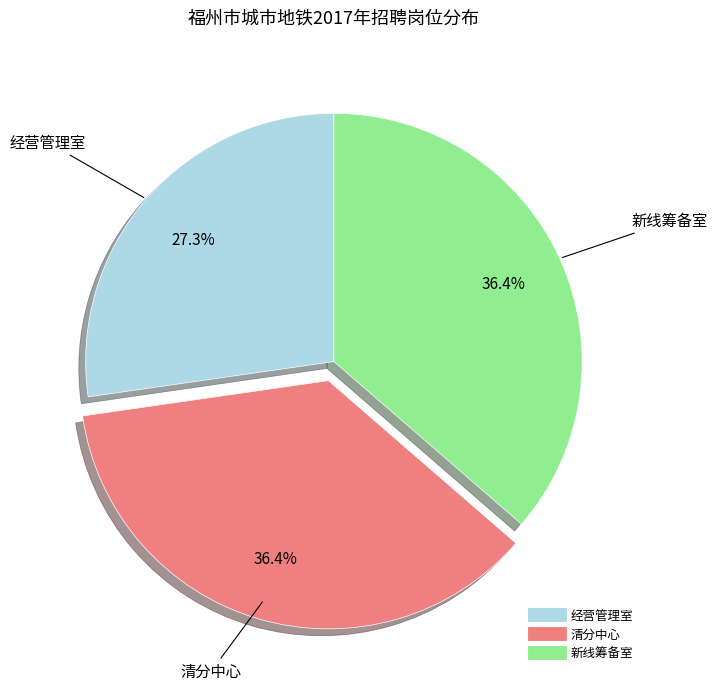

To the nearest percent, what is the difference between the largest and smallest slice percentages?

9%